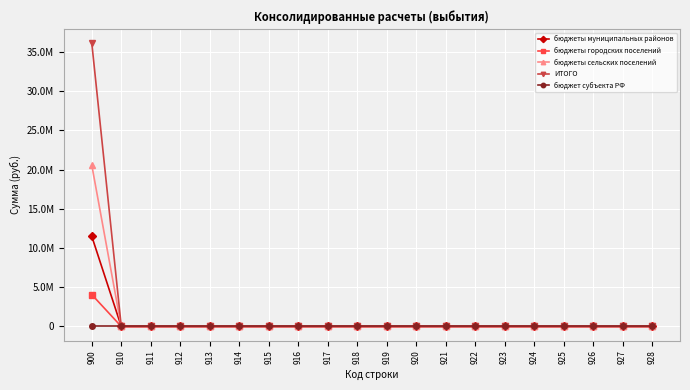

True or false: ИТОГО and бюджеты муниципальных районов cross at least once.

False